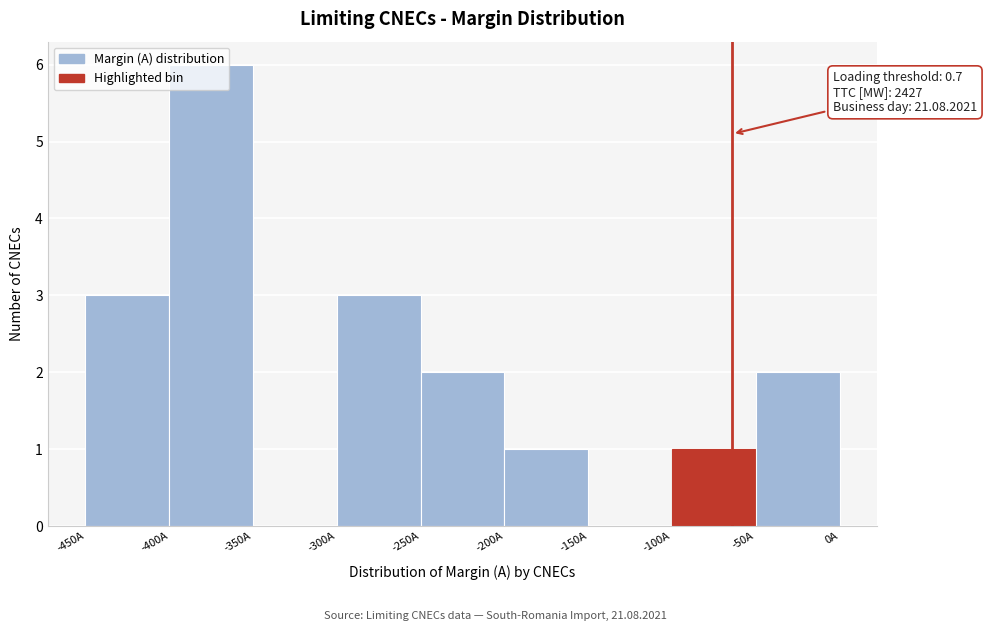

Which range on the x-axis has the tallest bar?

-400 to -350